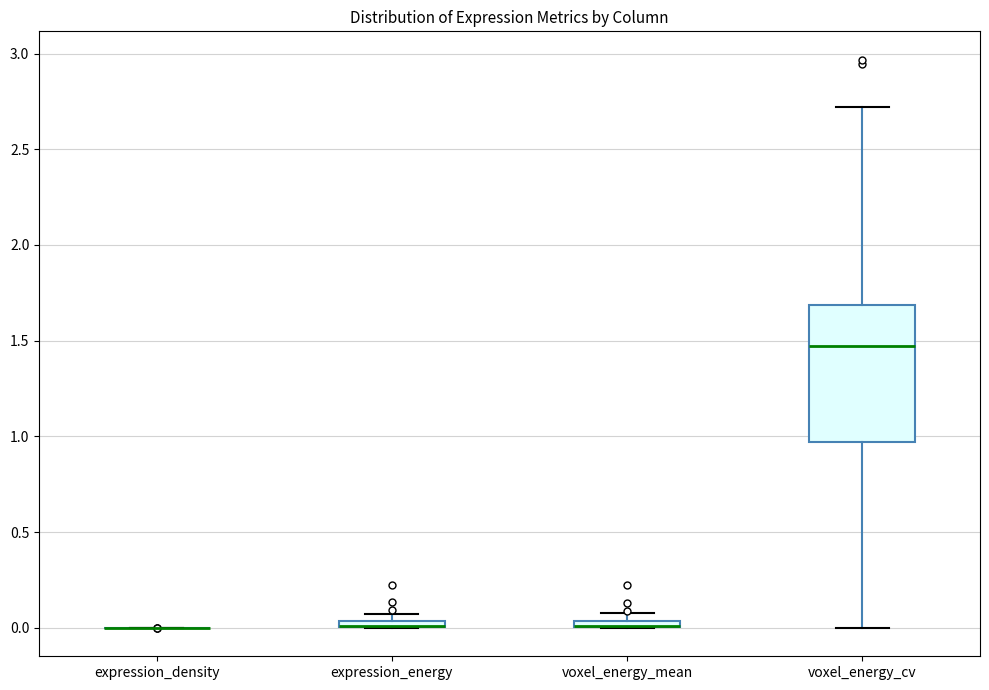

Comparing the boxes themselves (not the whiskers), which one is the tallest?

voxel_energy_cv